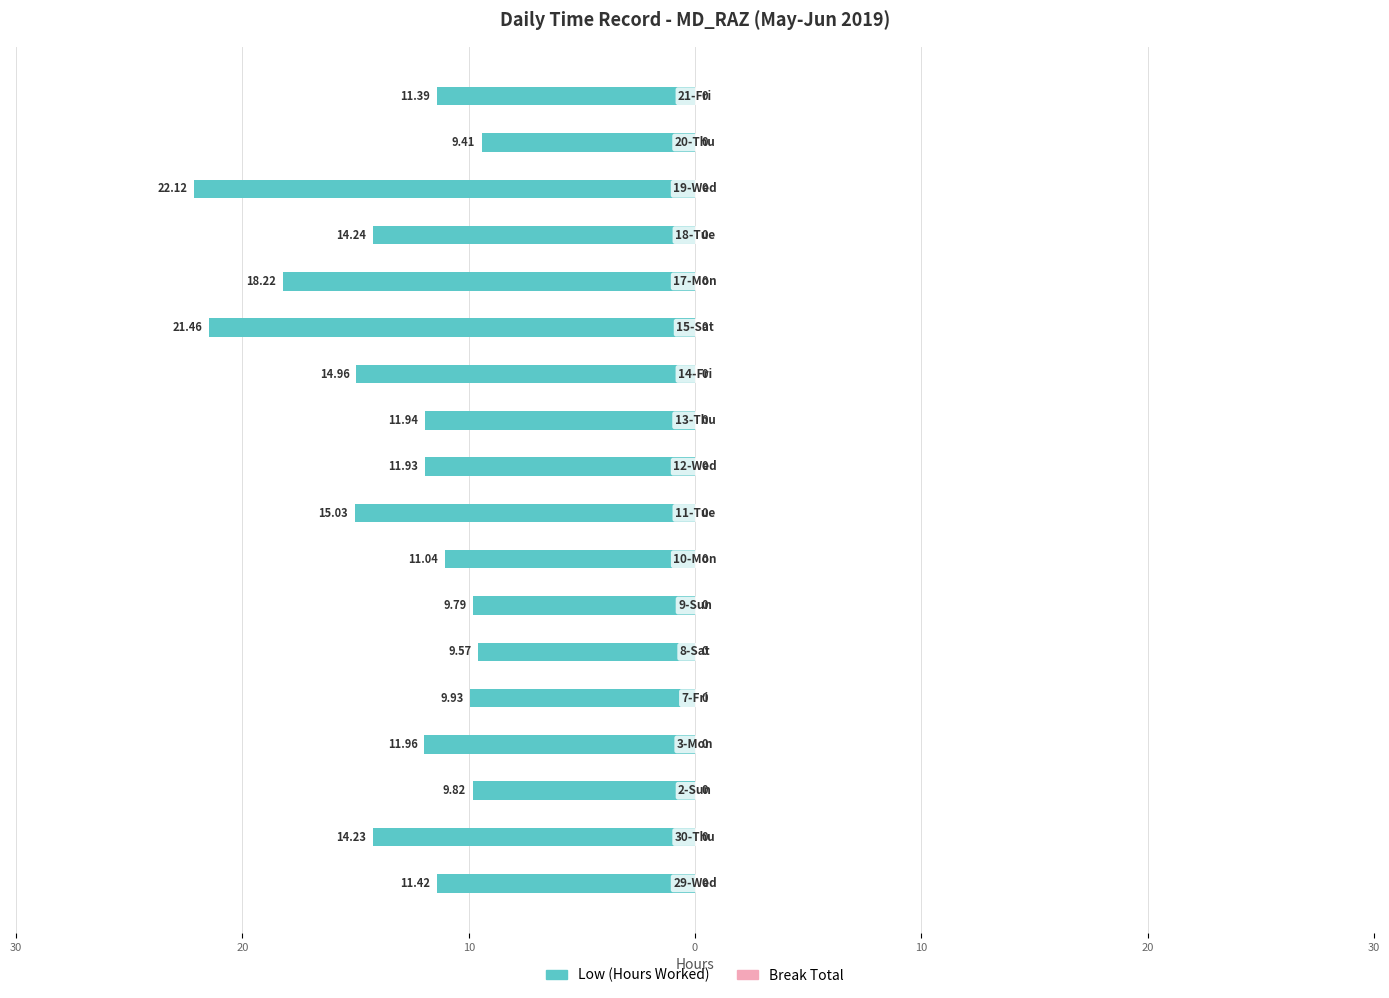

Are the bars horizontal?

Yes